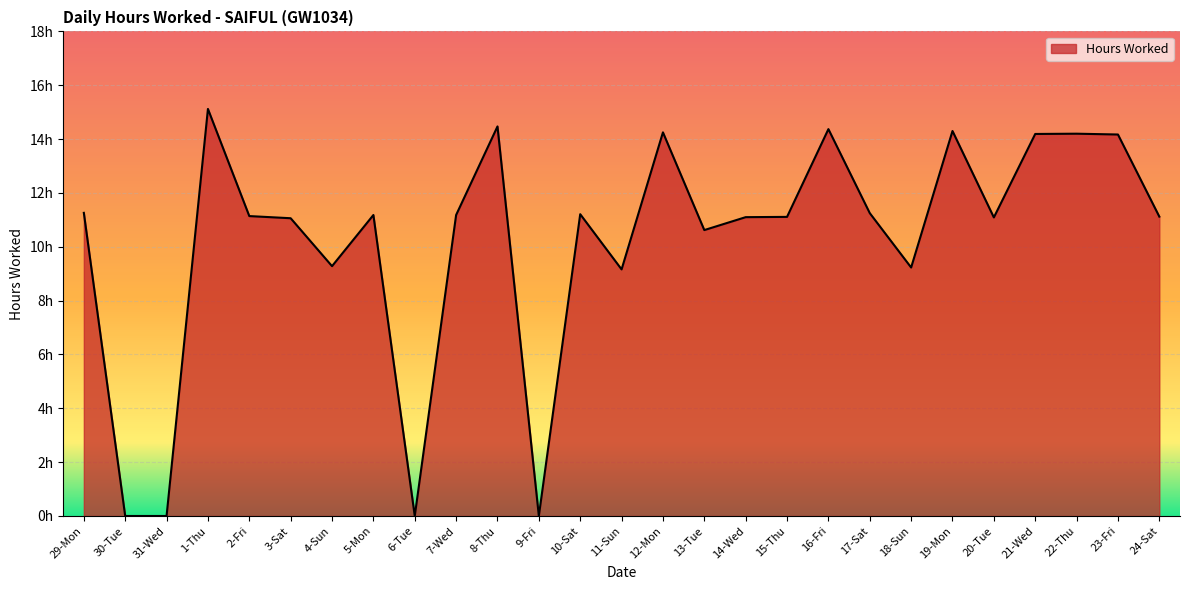

Reading left to right, list all the values displayed in this chart.

11.3	0.0	0.0	15.1	11.1	11.1	9.3	11.2	0.0	11.2	14.5	0.0	11.2	9.2	14.2	10.6	11.1	11.1	14.4	11.2	9.2	14.3	11.1	14.2	14.2	14.2	11.1